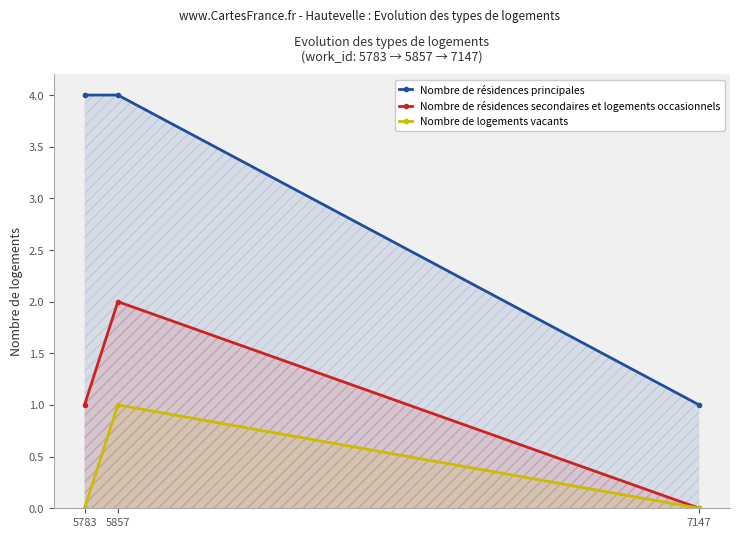

What is the value of the Nombre de résidences principales point at the 2nd from the left?

4